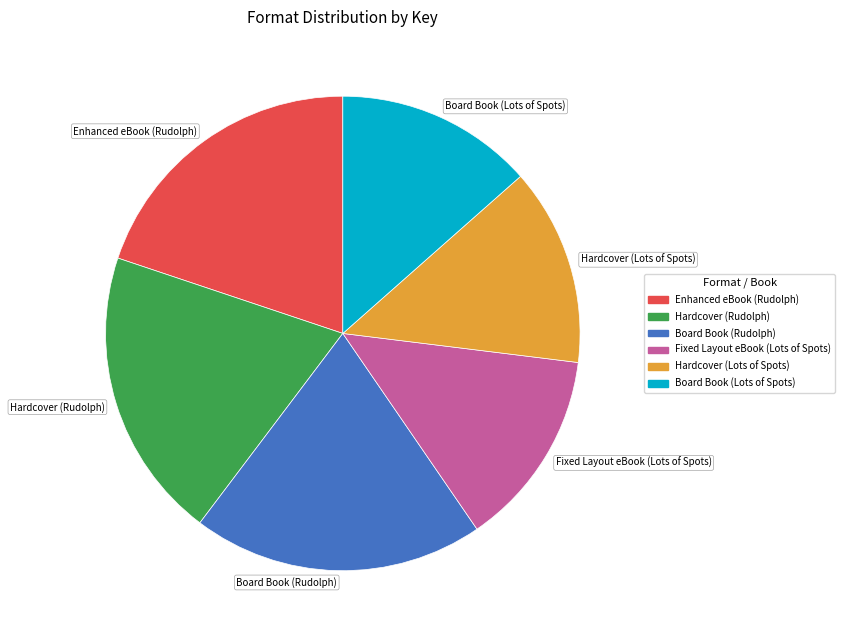

Combined, do Fixed Layout eBook (Lots of Spots) and Board Book (Rudolph) account for over 50%?

No